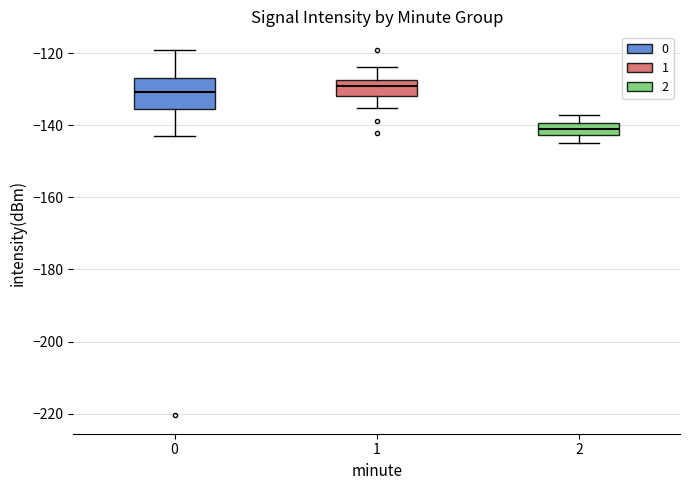

Where is the upper edge of the box at x = 0 on the y-axis? The values are not printed on the chart, so give them approximately, as read against the axis.

-126